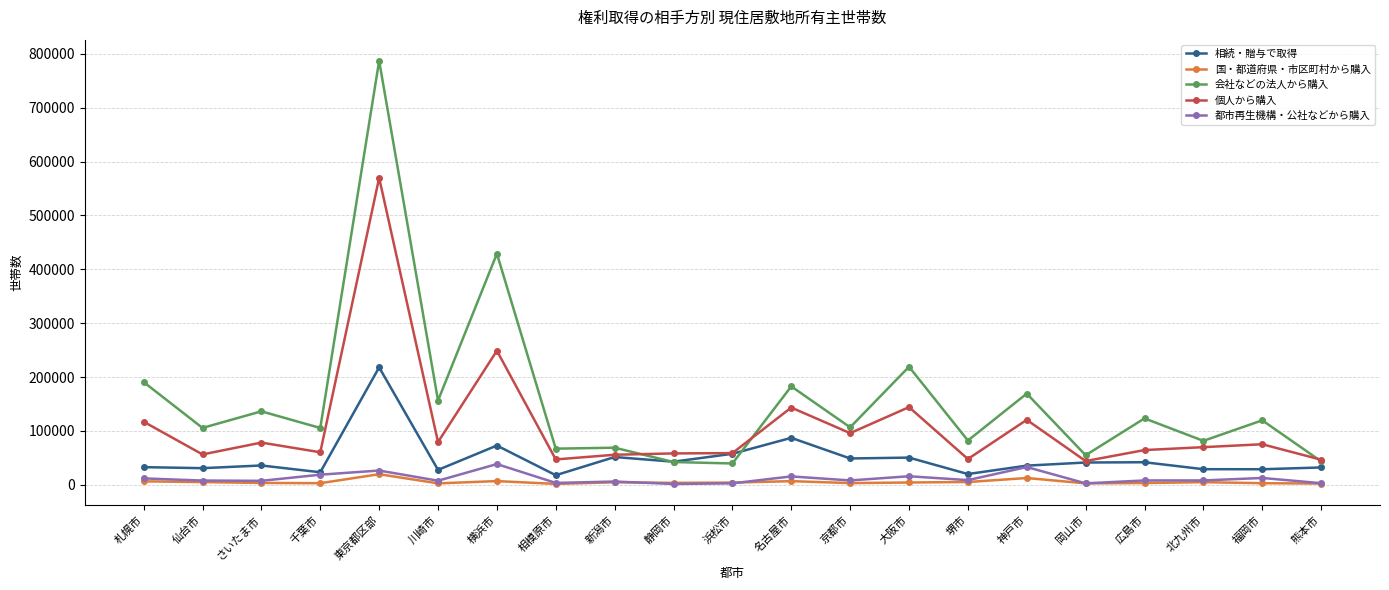

Which series has the largest range (max minus min)?

会社などの法人から購入